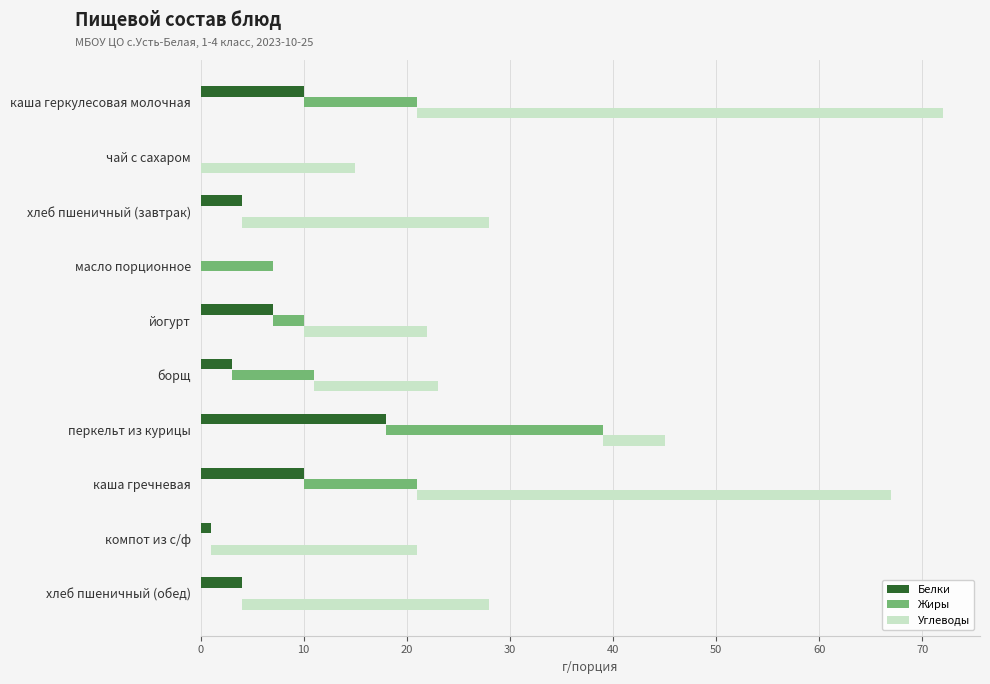

How many distinct data groups are displayed?

3